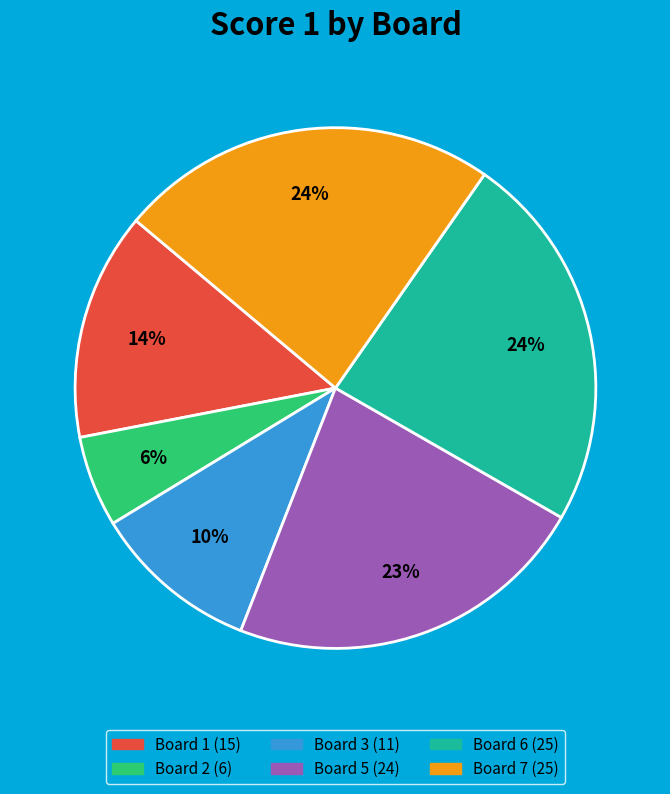

Is there a majority slice in this chart?

No